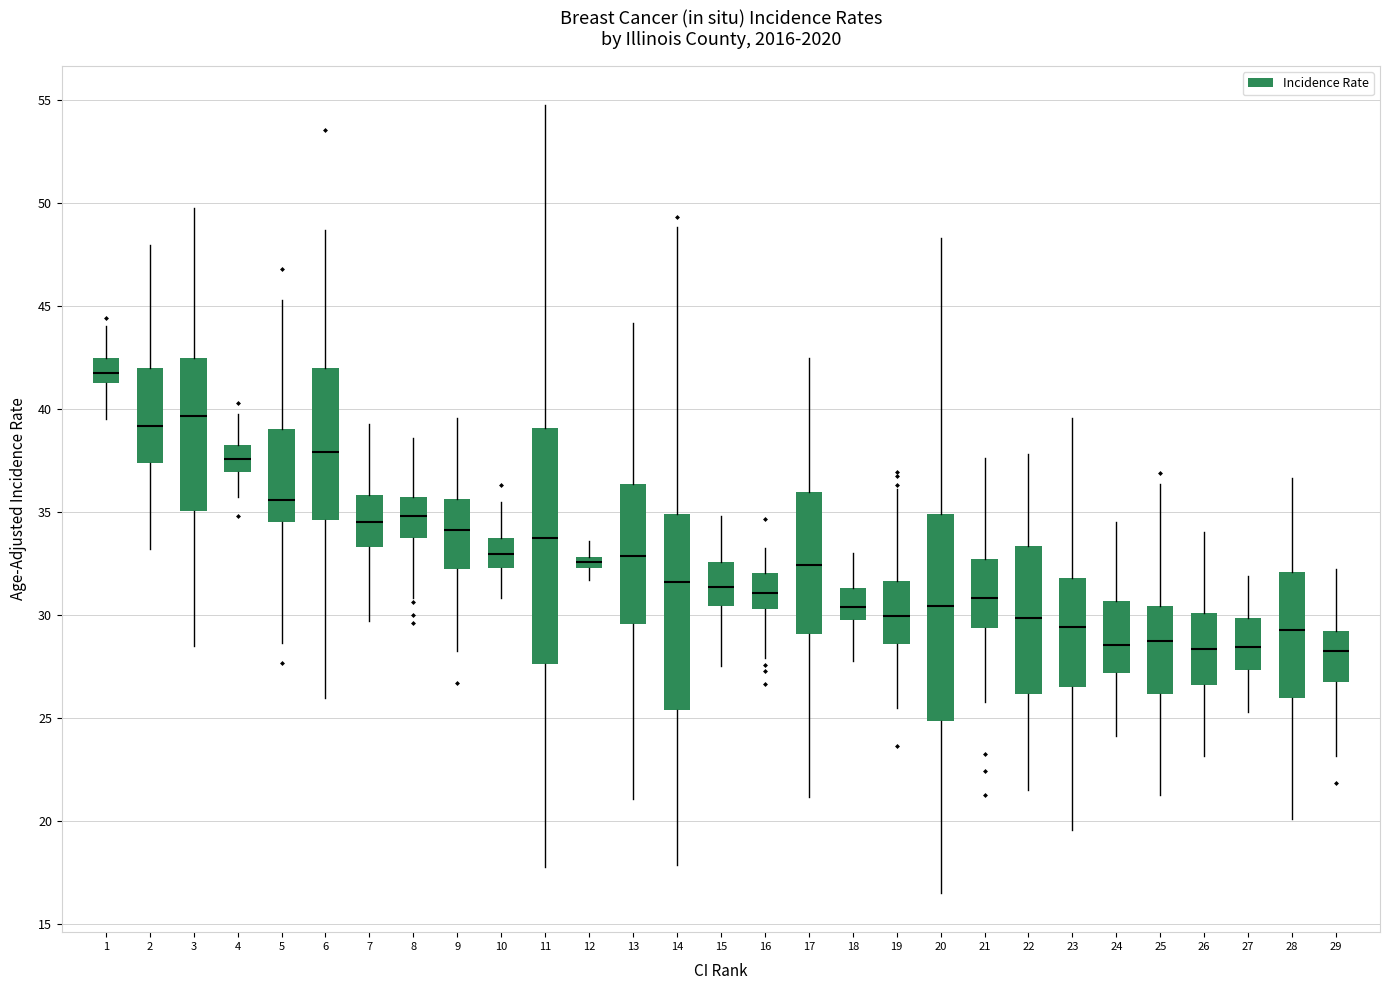

Comparing the boxes themselves (not the whiskers), which one is the tallest?

11